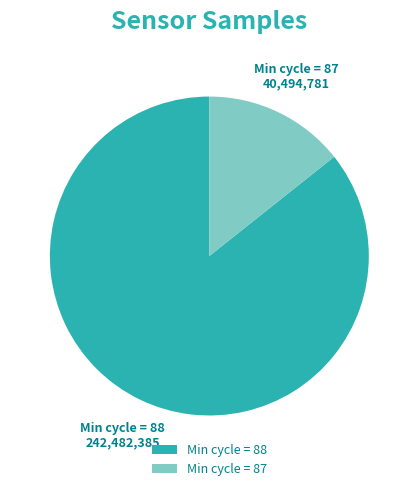

Is there any slice that represents more than half of the pie?

Yes